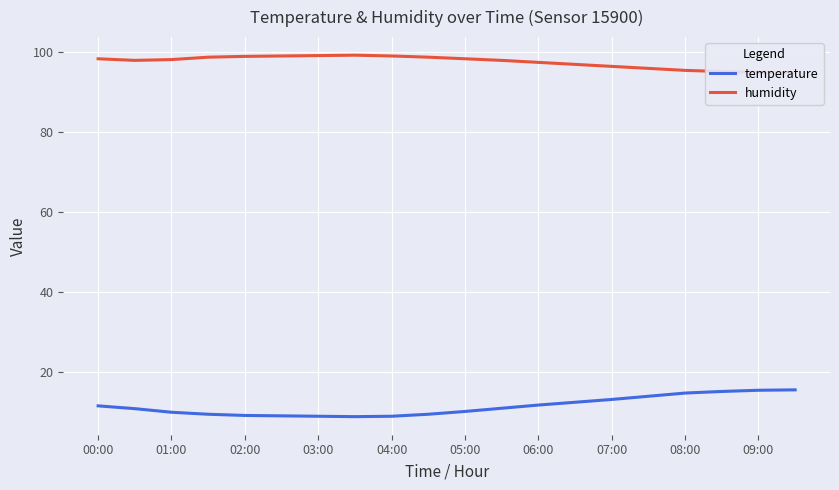

What is the value of the humidity point at the 4th from the left?

98.8